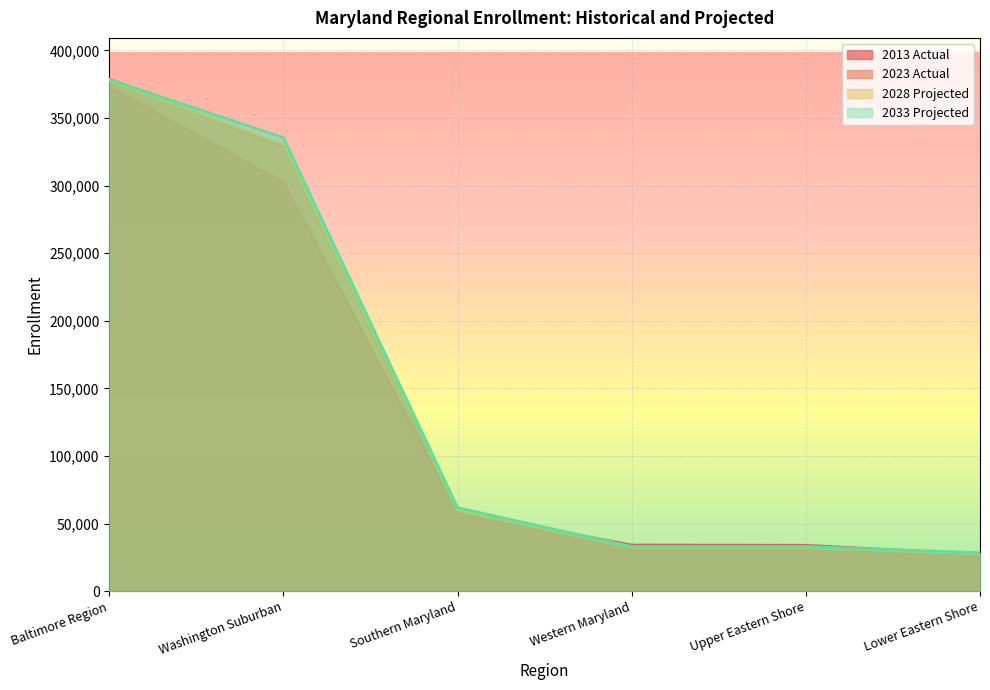

What is the difference between the maximum and minimum values in the 2033 Projected series?

350050